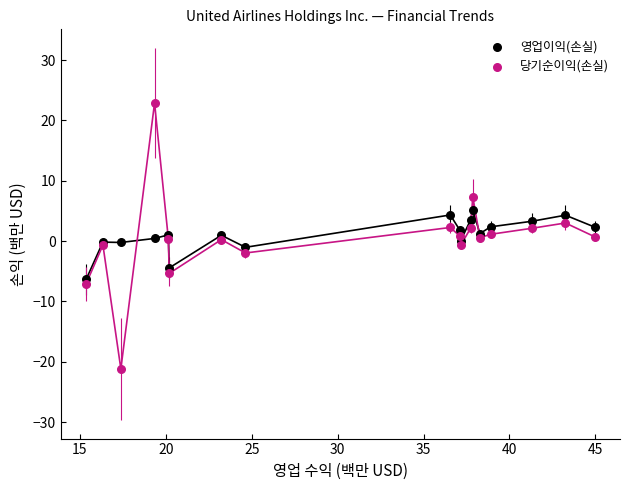

What are all the series names shown in the legend?

영업이익(손실), 당기순이익(손실)